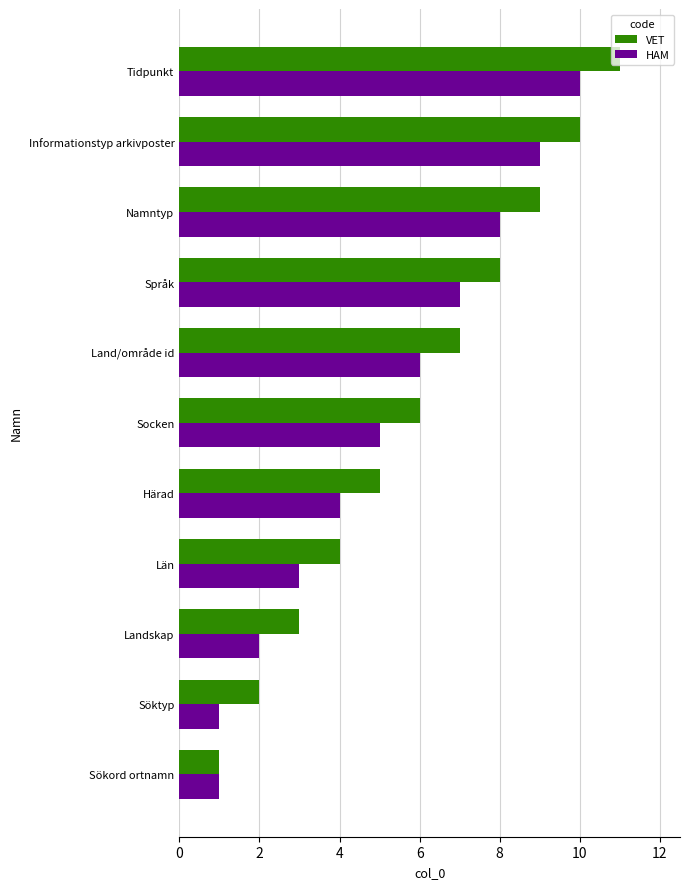

What is the average value of the HAM series?

5